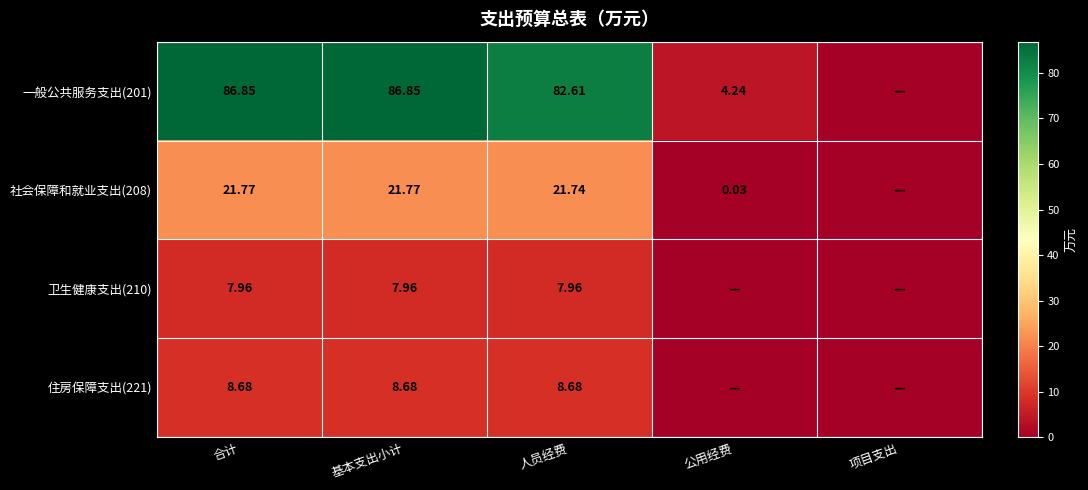

How many data points in 一般公共服务支出(201) are above 82?

3